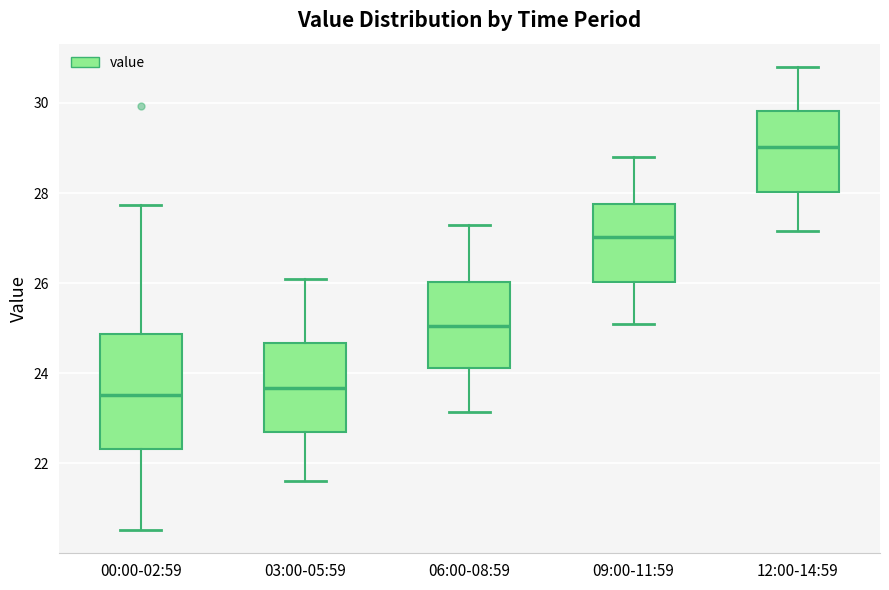

Reading left to right, transcribe this box plot: for each box, give where its median line is, the range the box spans, and where its two whiskers end, as read against the y-axis. The values are not printed on the chart, so give them approximately, as read against the axis.

00:00-02:59: median 23.6, box 22.4 to 24.8, whiskers 20.6 to 27.8
03:00-05:59: median 23.6, box 22.6 to 24.6, whiskers 21.6 to 26.2
06:00-08:59: median 25.0, box 24.2 to 26.0, whiskers 23.2 to 27.4
09:00-11:59: median 27.0, box 26.0 to 27.8, whiskers 25.2 to 28.8
12:00-14:59: median 29.0, box 28.0 to 29.8, whiskers 27.2 to 30.8